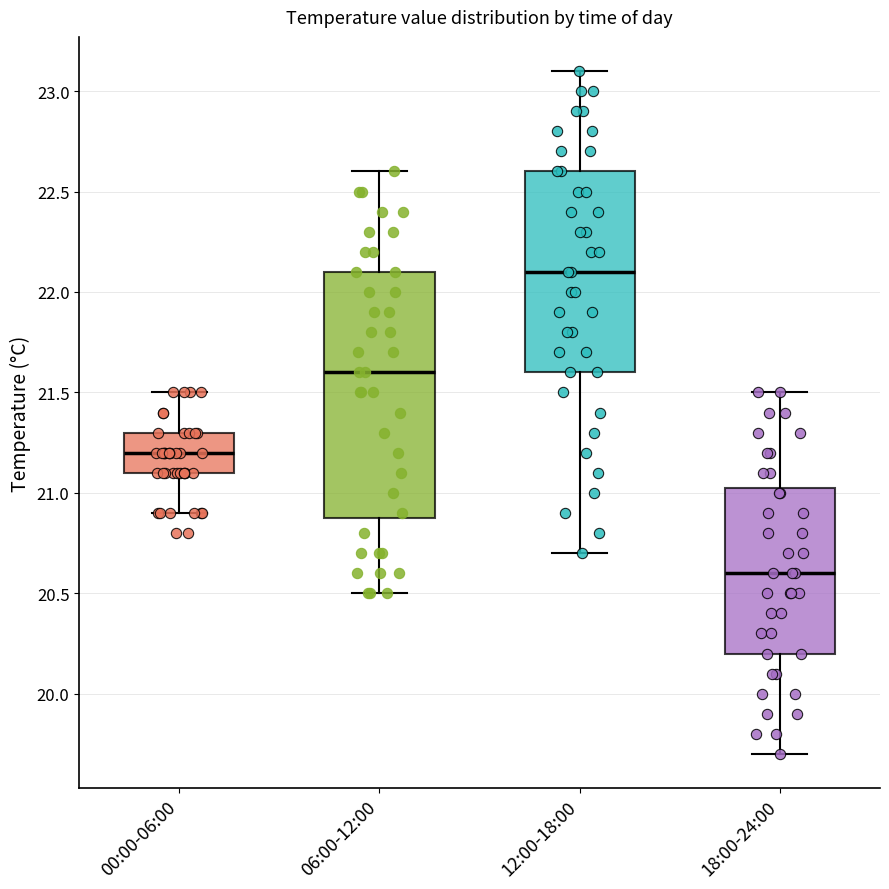

Reading left to right, transcribe this box plot: for each box, give where its median line is, the range the box spans, and where its two whiskers end, as read against the y-axis. The values are not printed on the chart, so give them approximately, as read against the axis.

00:00-06:00: median 21.20, box 21.10 to 21.30, whiskers 20.90 to 21.50
06:00-12:00: median 21.60, box 20.90 to 22.10, whiskers 20.50 to 22.60
12:00-18:00: median 22.10, box 21.60 to 22.60, whiskers 20.70 to 23.10
18:00-24:00: median 20.60, box 20.20 to 21.05, whiskers 19.70 to 21.50